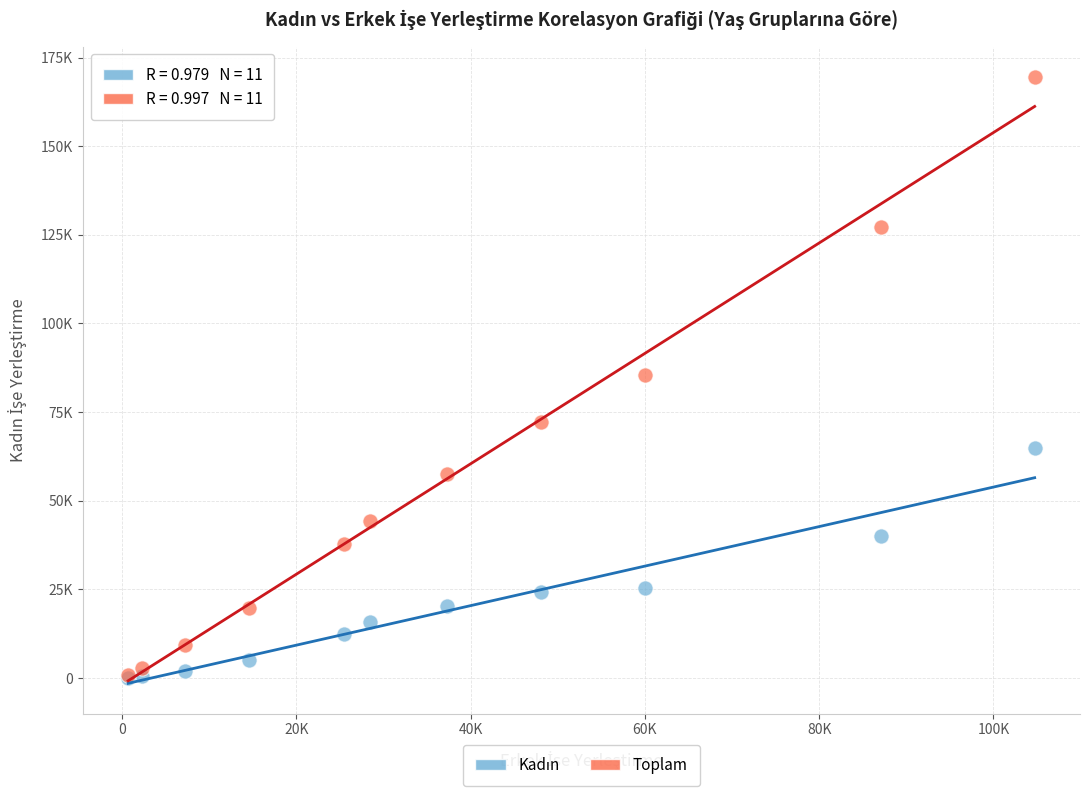

Which series has the widest spread of Y values?

Toplam